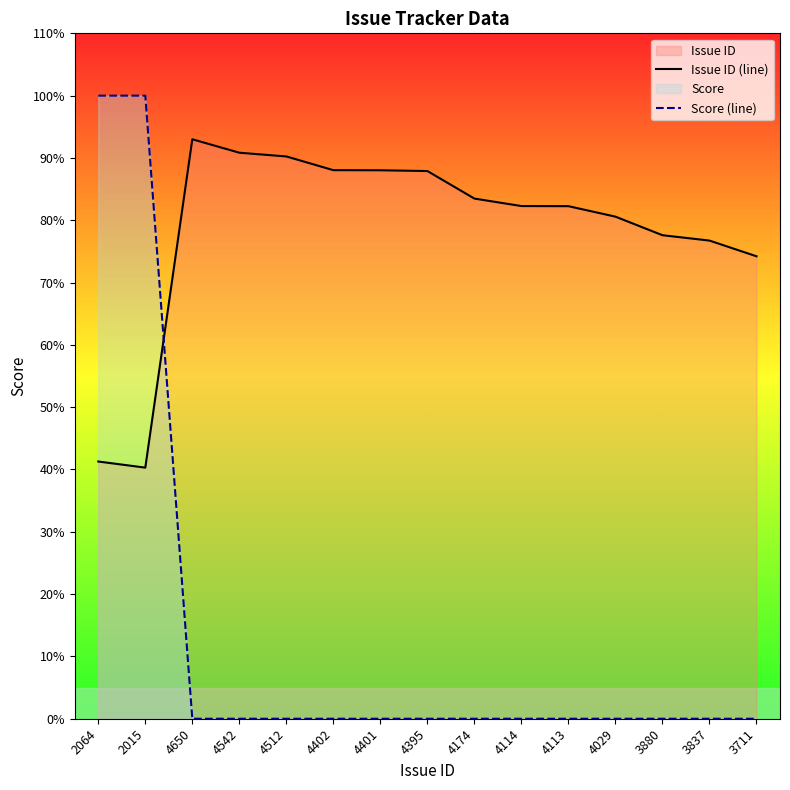

What is the value of the Issue ID (line) point at the 13th from the left?

77.6